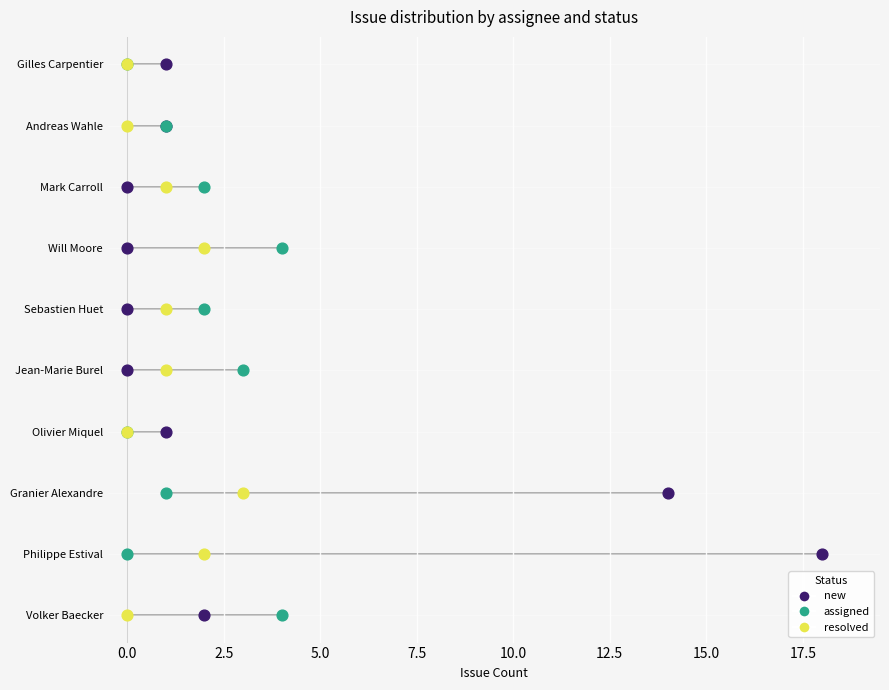

Which series reaches the minimum Y coordinate?

new_counts